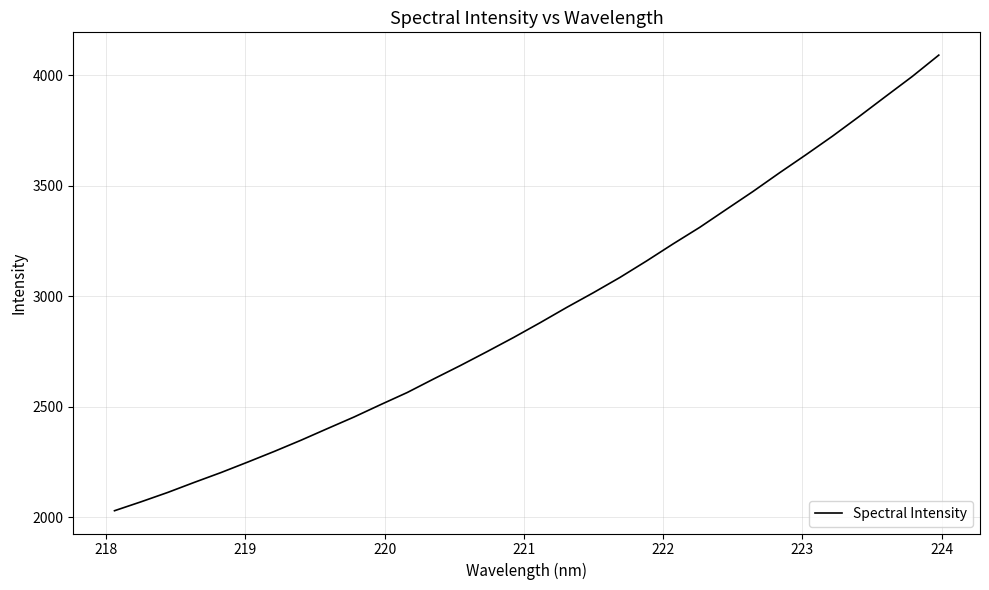

What is the difference between the maximum and minimum values?

2061.5